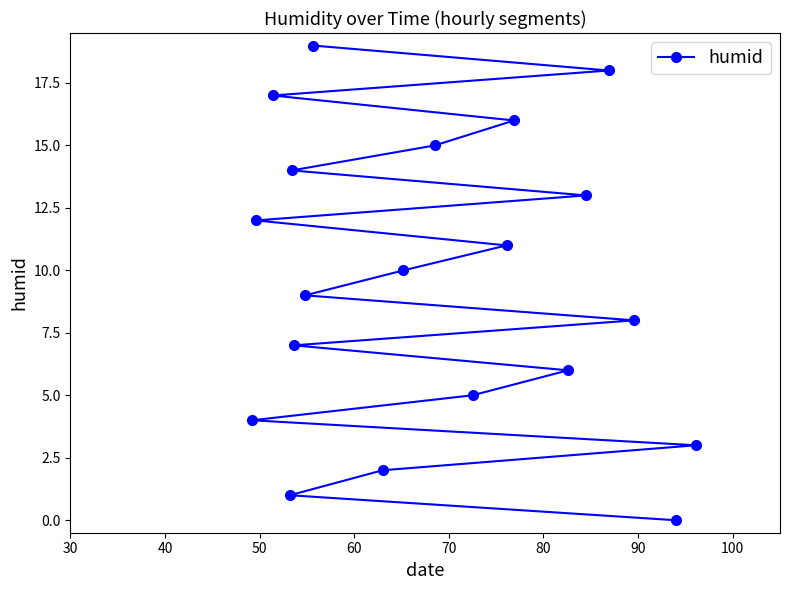

How many data points does each series have?

20